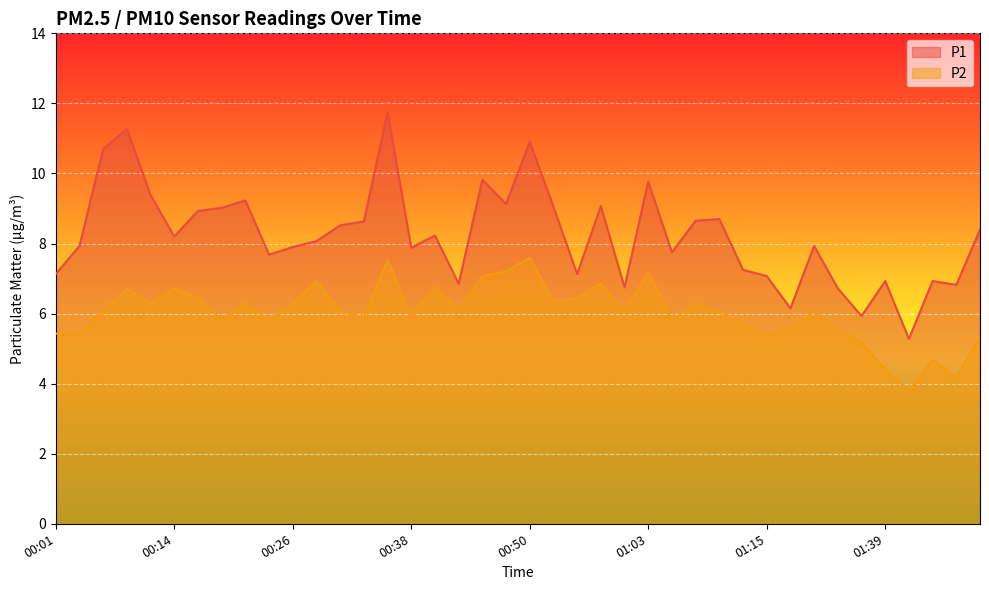

What is the smallest value displayed?

3.8